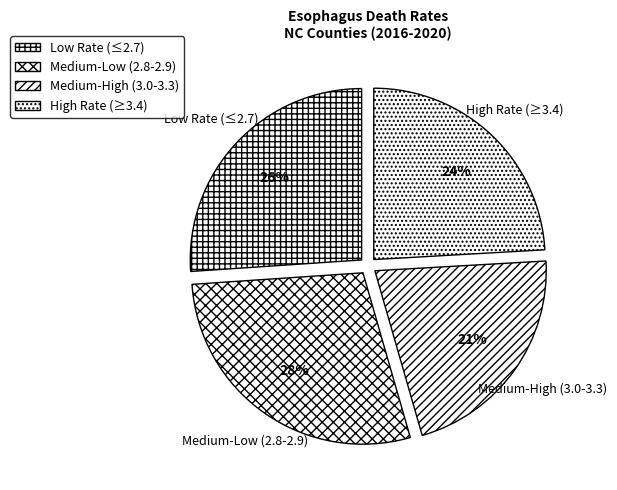

Does Medium-Low (2.8-2.9) represent more than half of the total?

No